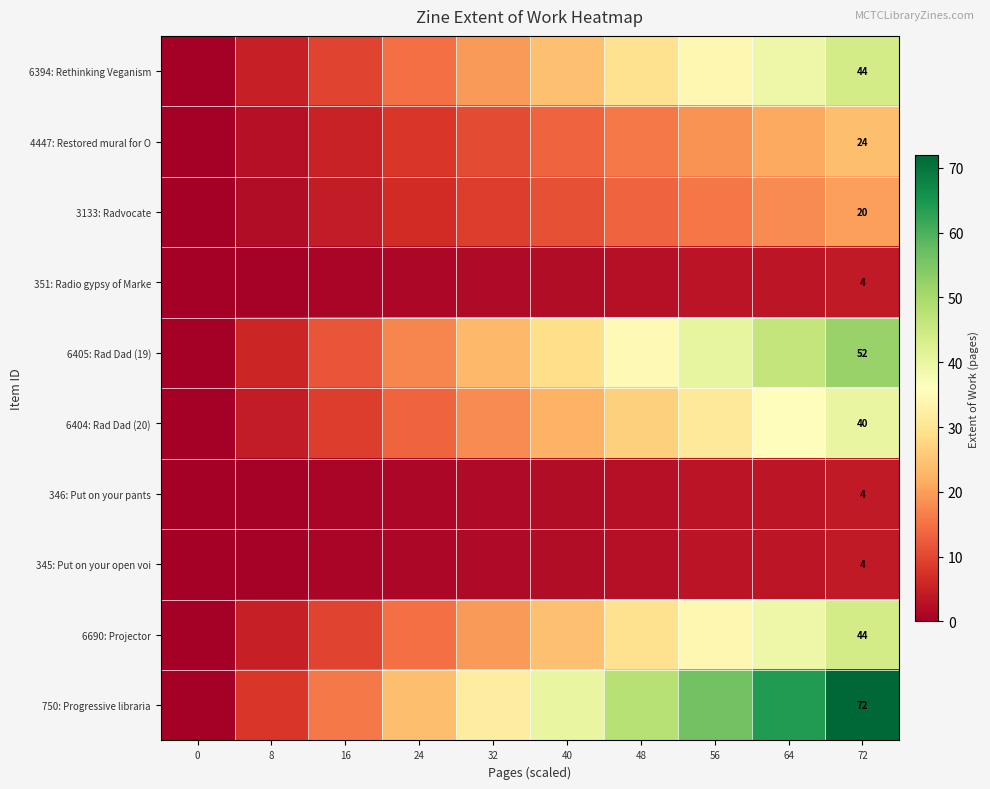

Is it true that 345: Put on your open voi equals 2.7 at 48?

True